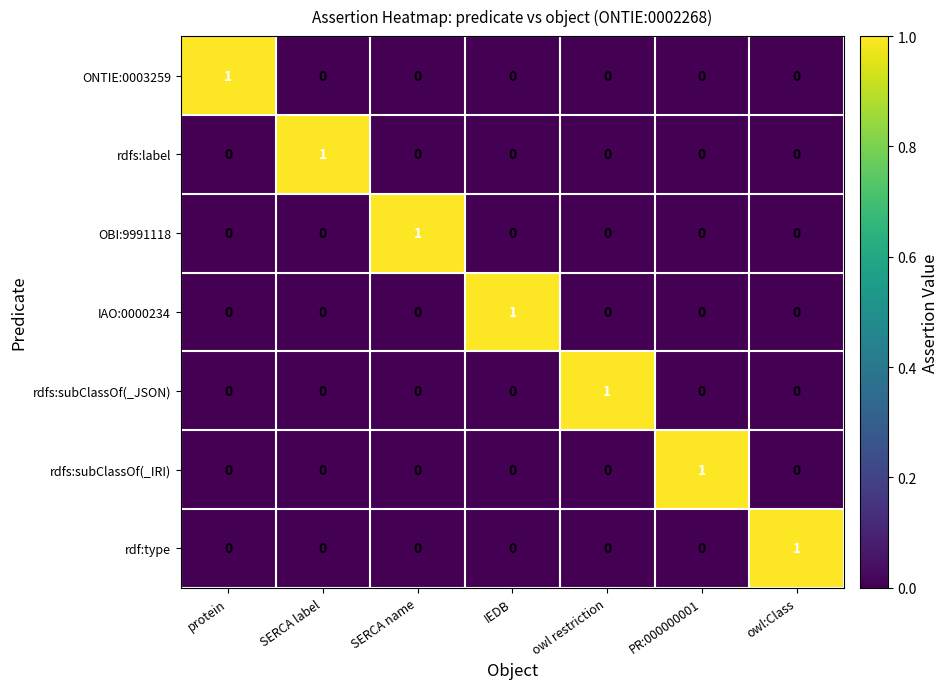

How many rdfs:label values are between 0 and 1?

7